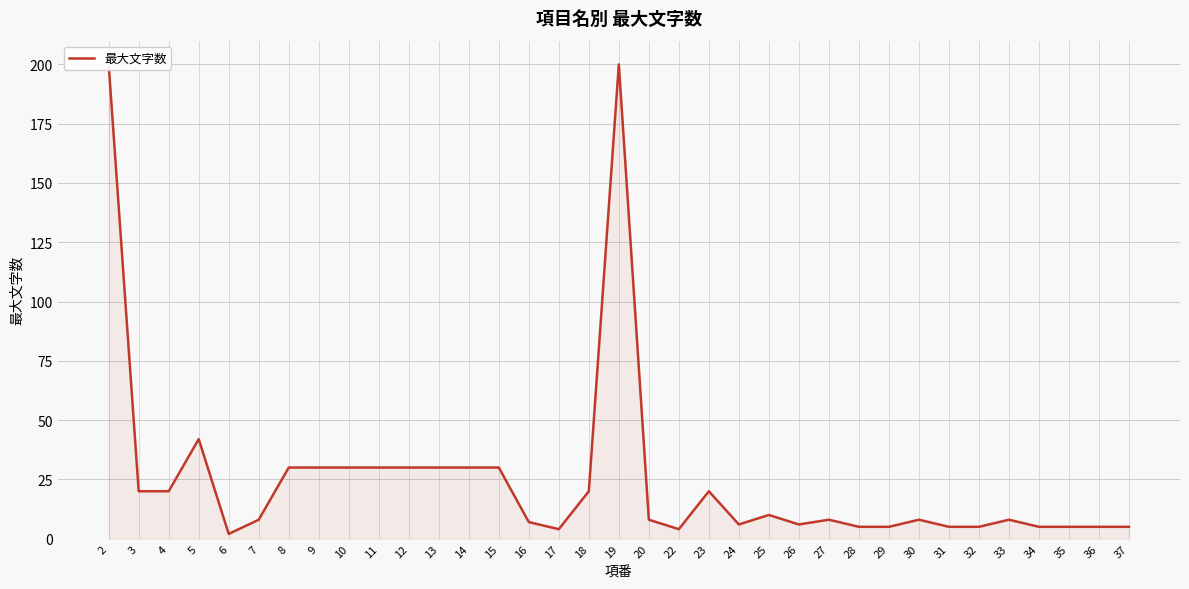

What is the minimum value shown in the chart?

2